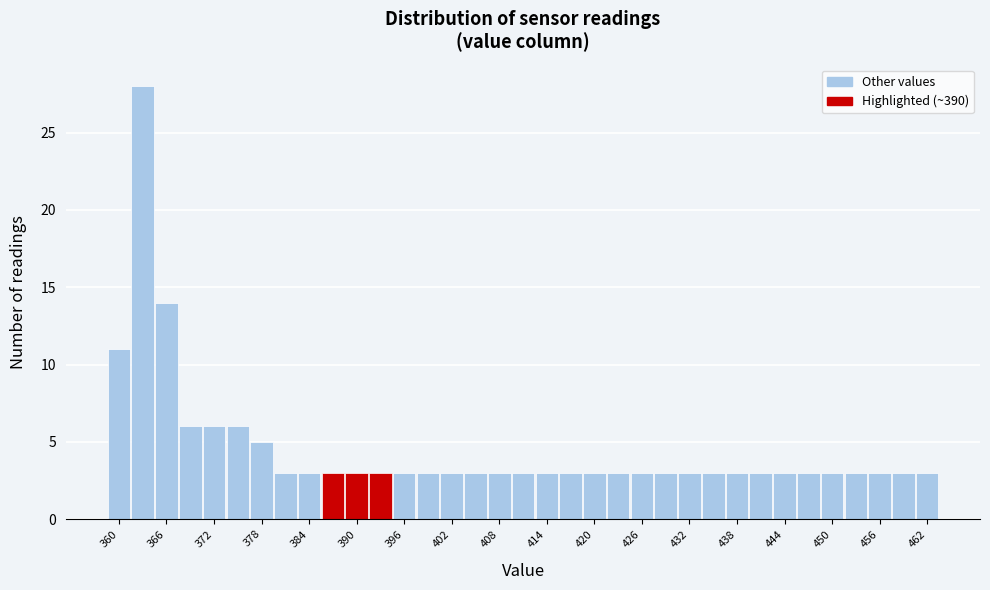

Read against the x-axis, roughly where is the centre of the tallest bar?

363